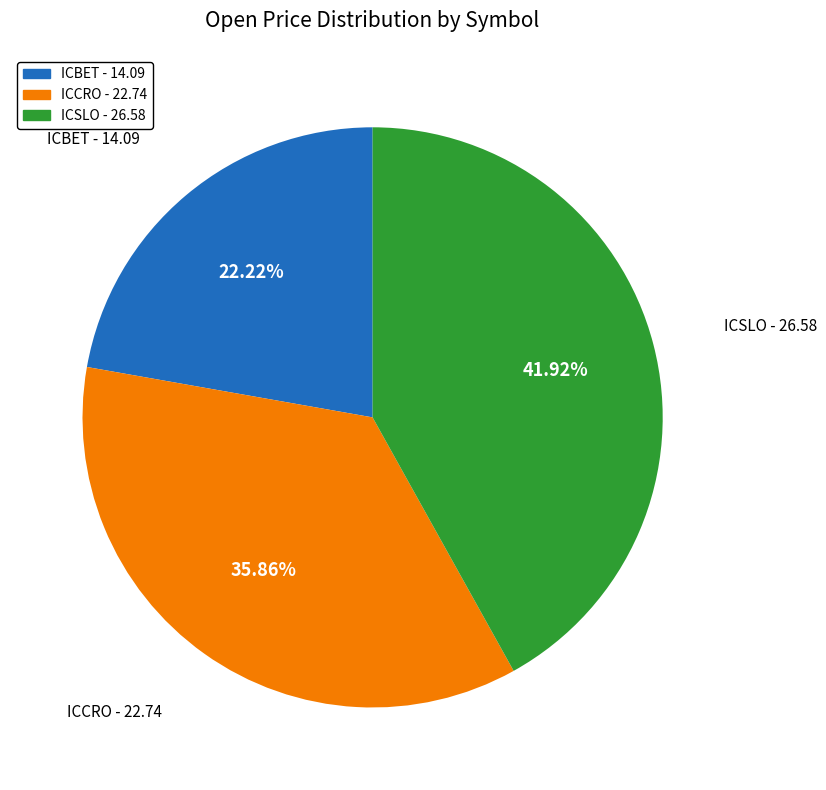

To the nearest percent, what is the average slice percentage?

33%